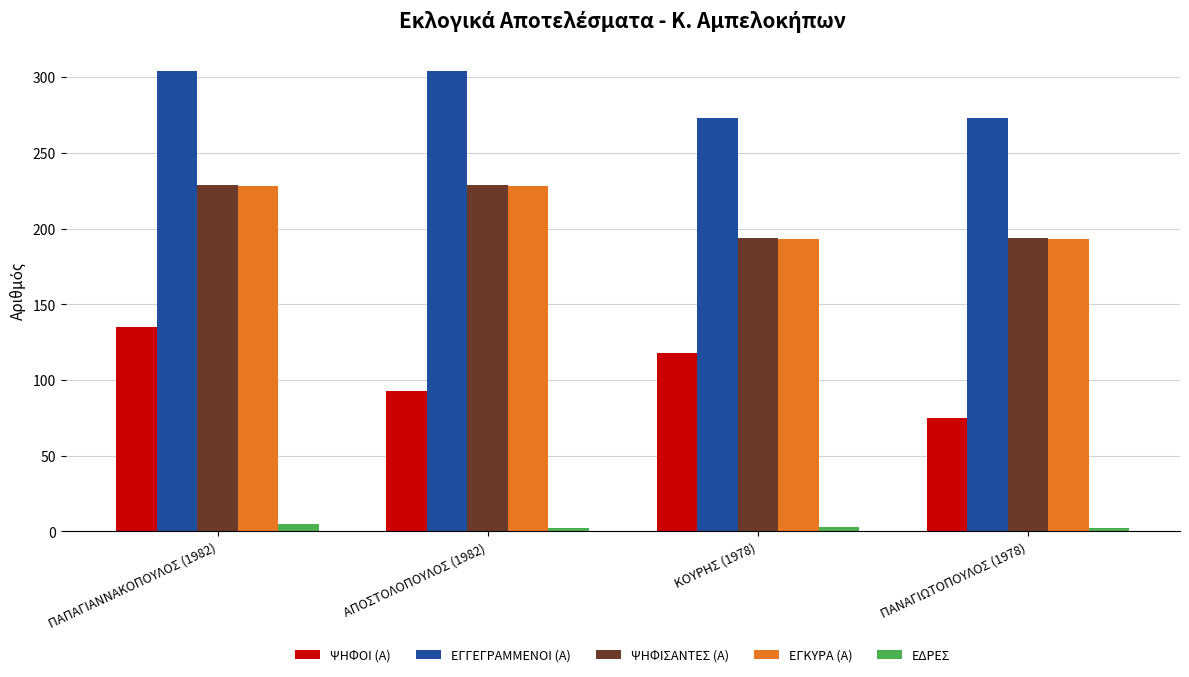

The value of ΕΓΚΥΡΑ (Α) at ΚΟΥΡΗΣ (1978) is 193. True or false?

True